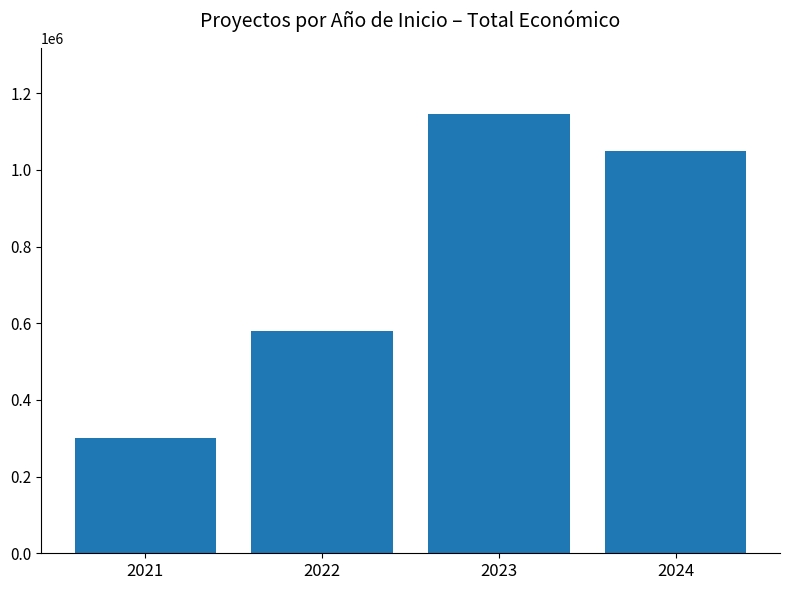

Rank the categories by value from lowest to highest.

2021, 2022, 2024, 2023